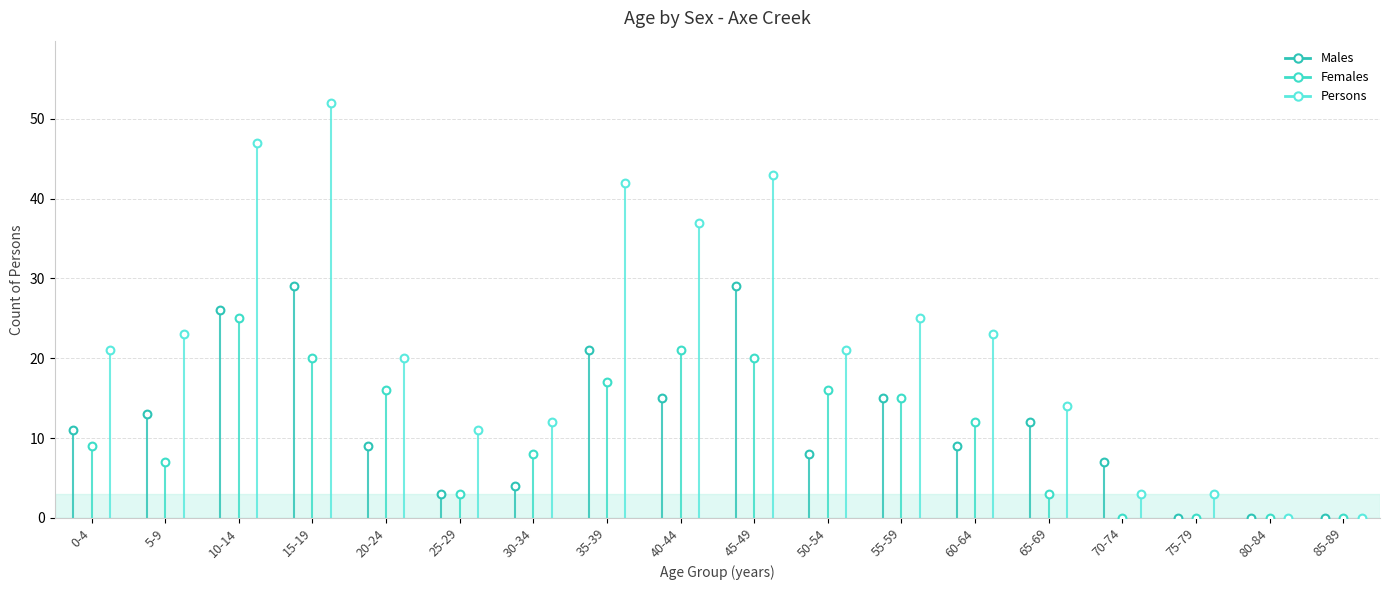

Which series has the largest range (max minus min)?

Persons